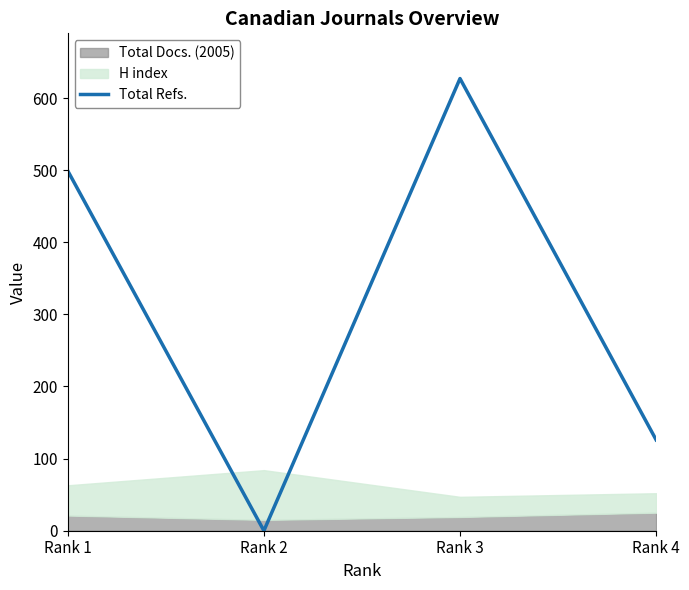

How many values are below 499?

2